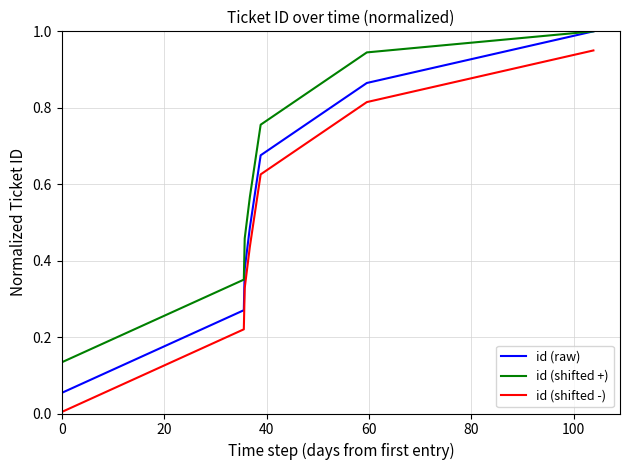

Which series has the largest total across all categories?

id (shifted +)